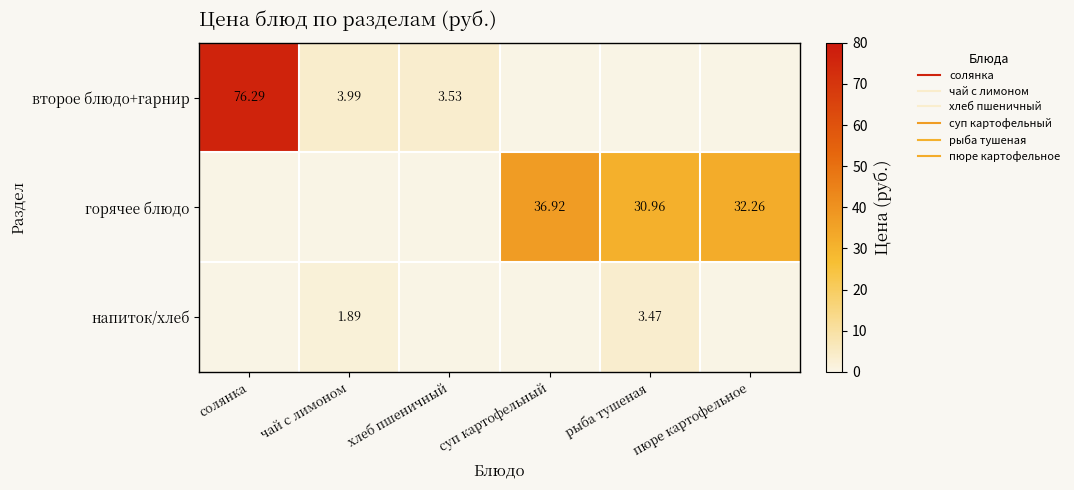

Which series has the largest total across all categories?

горячее блюдо